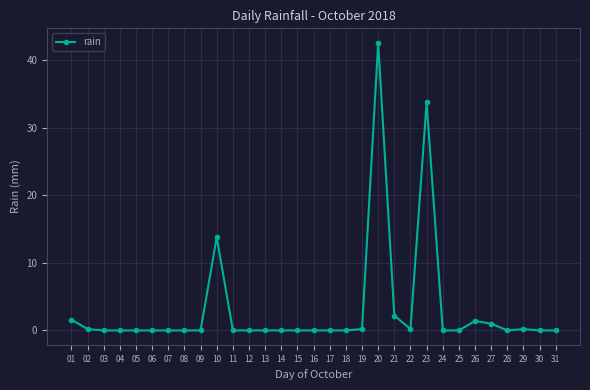

How many categories are shown in the chart?

31